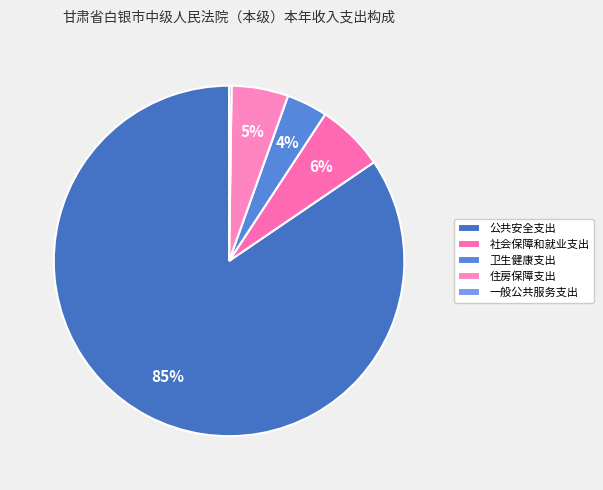

True or false: 一般公共服务支出 accounts for 0% of the total.

True